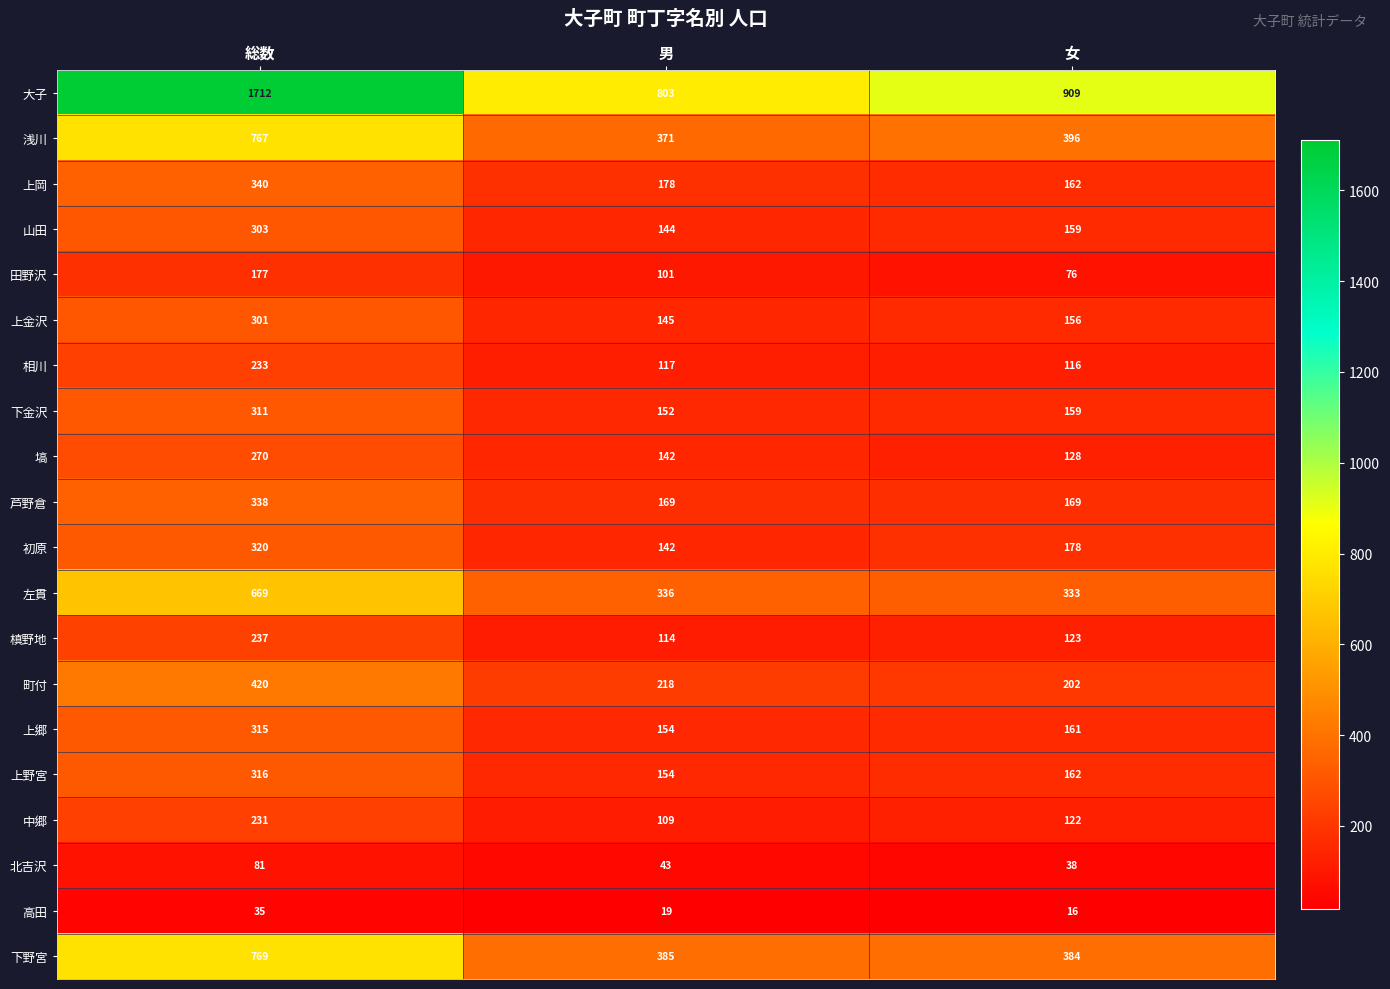

What is the total value across all series at 男?

3996